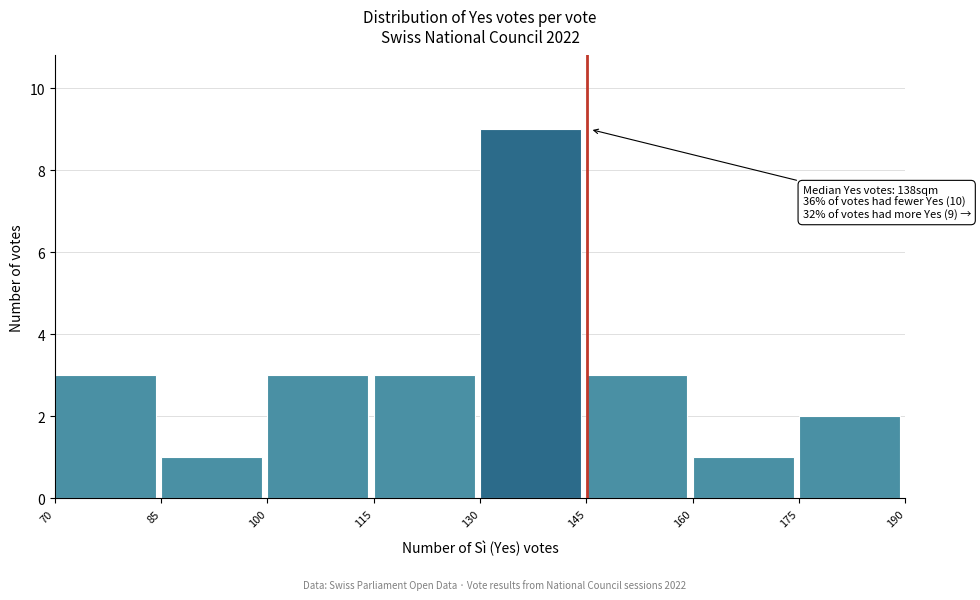

Over which range of the x-axis is the bar tallest?

130 to 145